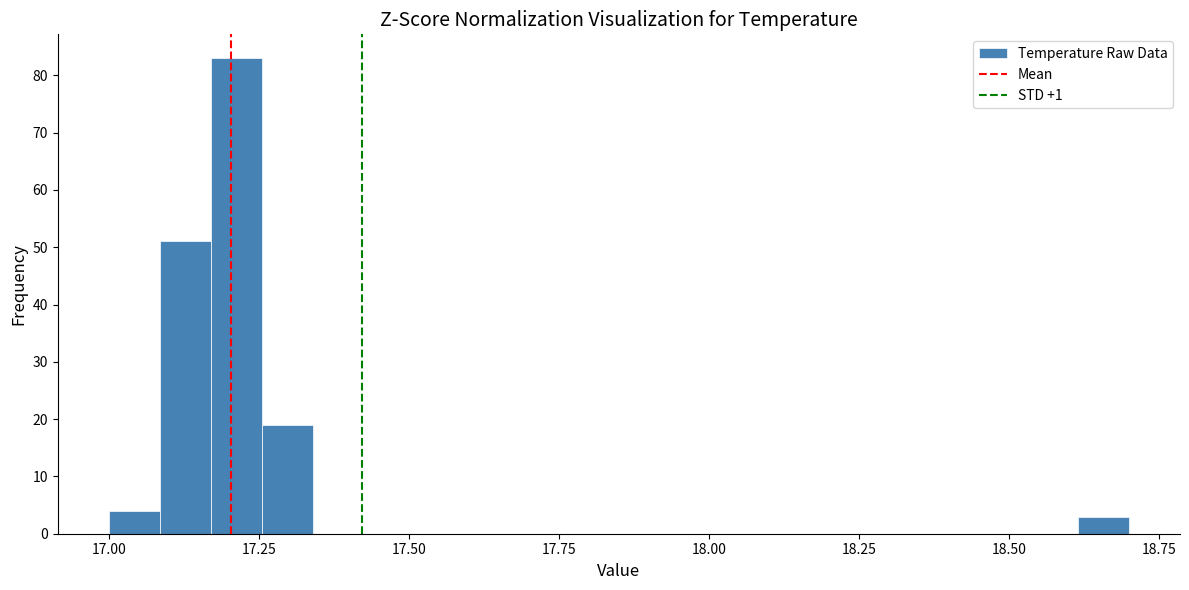

Around what value on the x-axis is the tallest bar? Give the approximate position of its centre, as read against the axis.

17.20